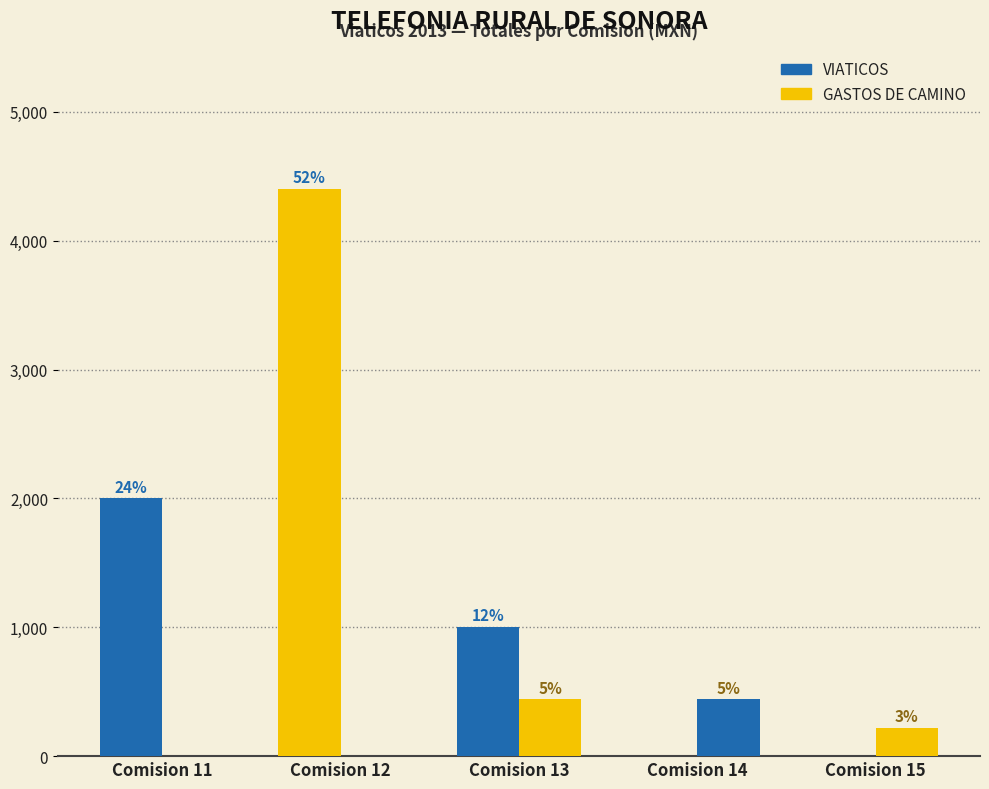

How many groups of bars are there?

5